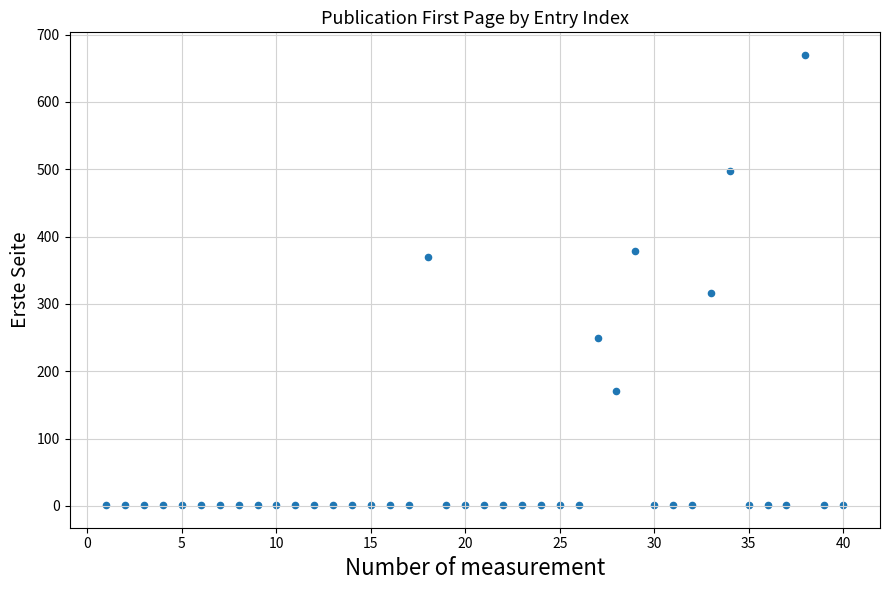

What is the range of X values (max minus min)?

39